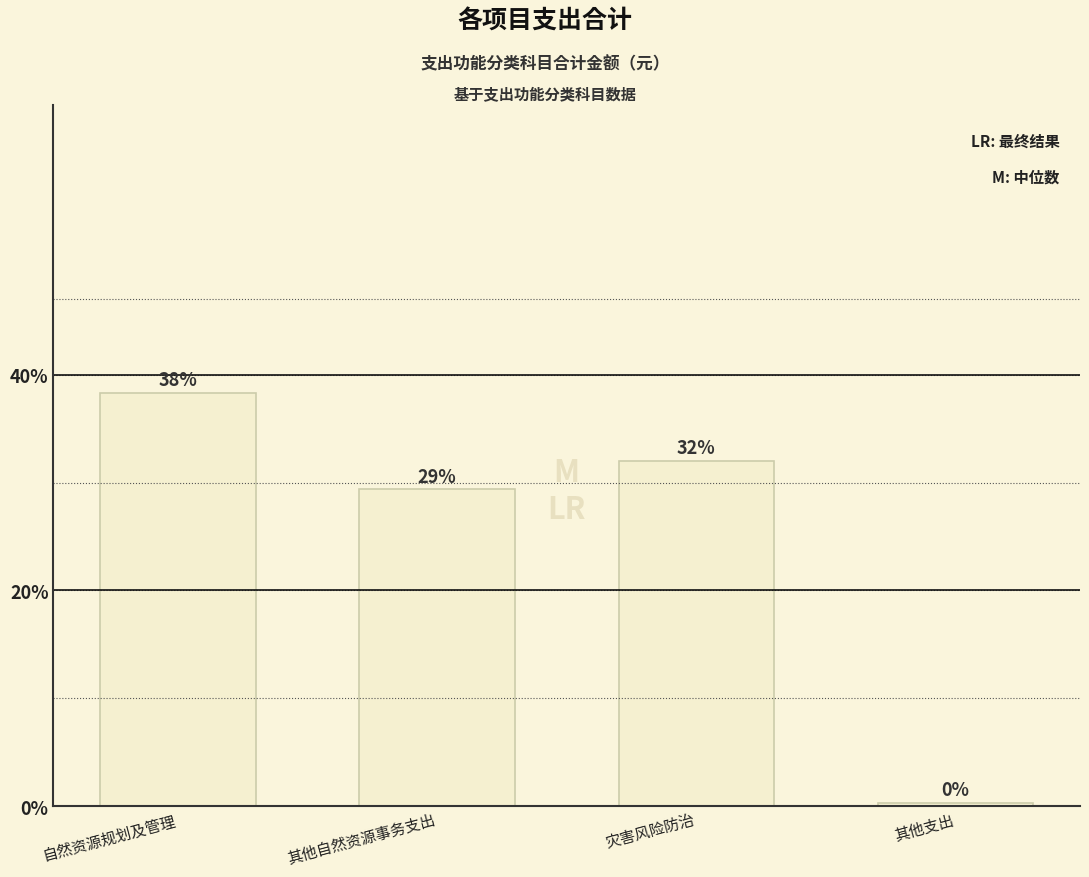

What is the change in value from 自然资源规划及管理 to 灾害风险防治?

-86178.4